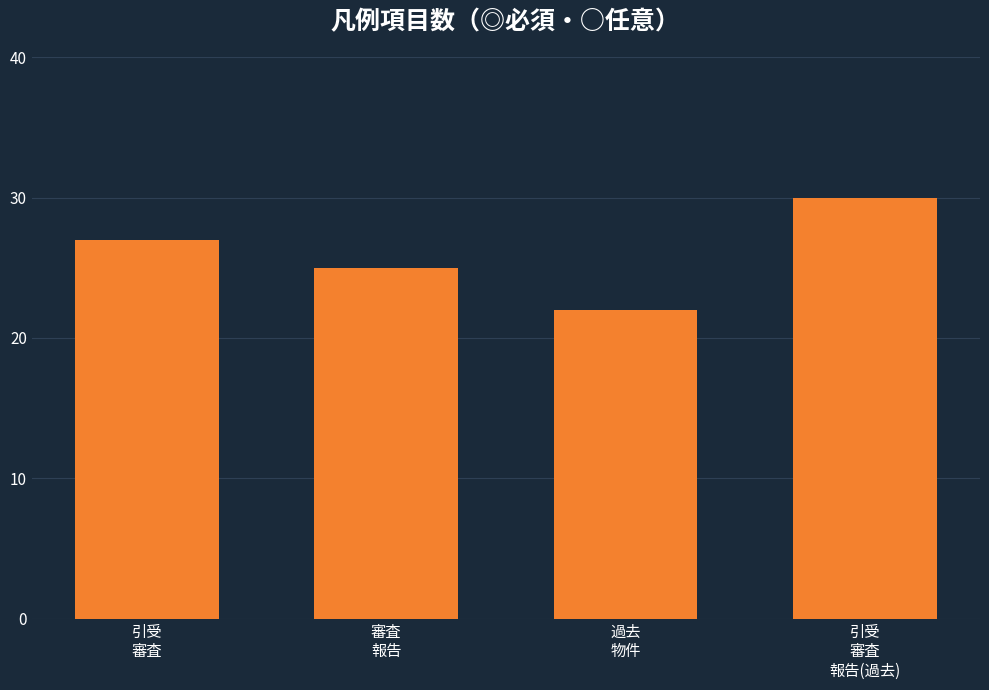

True or false: the data shows 27 at 引受
審査.

True